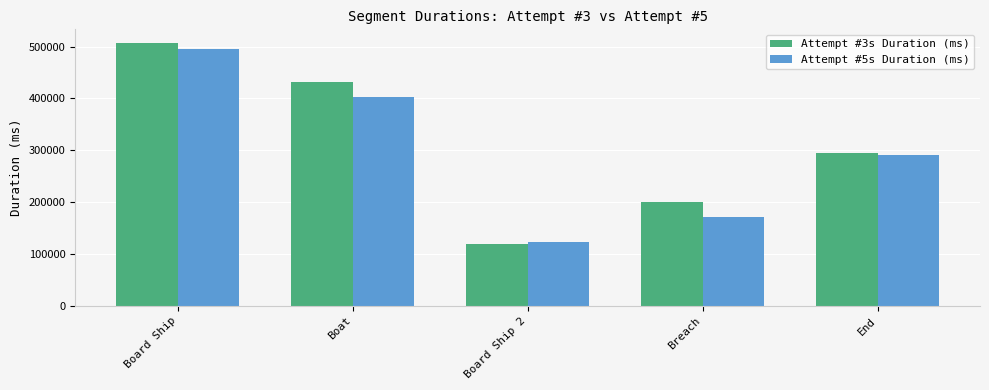

Count the Attempt #5s Duration (ms) values in the range 171451 to 403305.

3